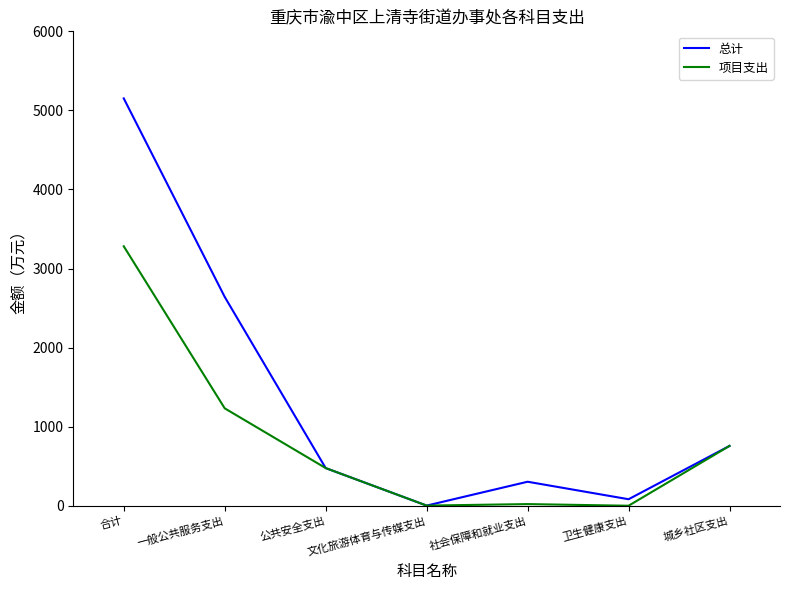

What is the maximum value shown in the chart?

5151.9